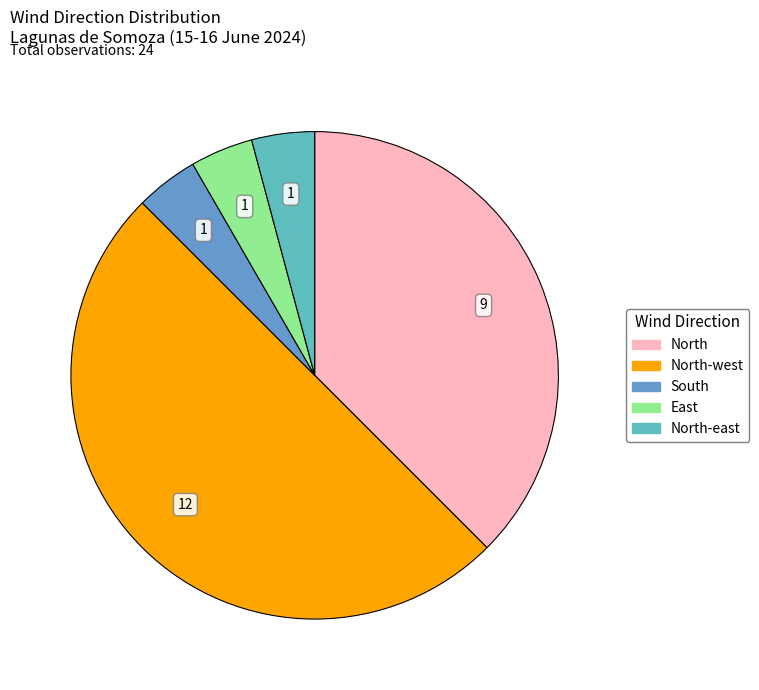

How many segments does this pie chart have?

5